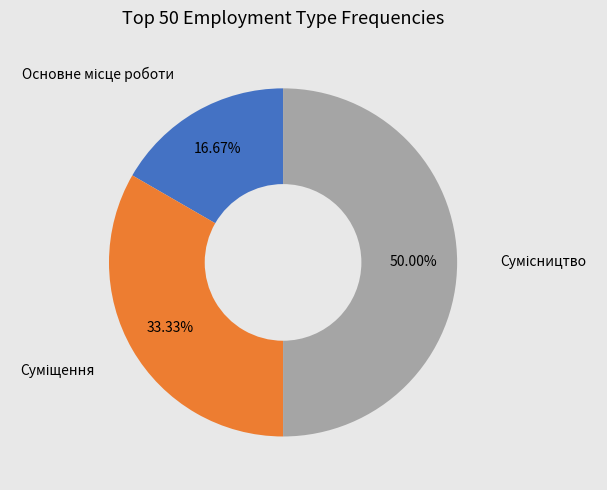

Approximately how many times larger is the value at Сумісництво compared to Суміщення?

1.5